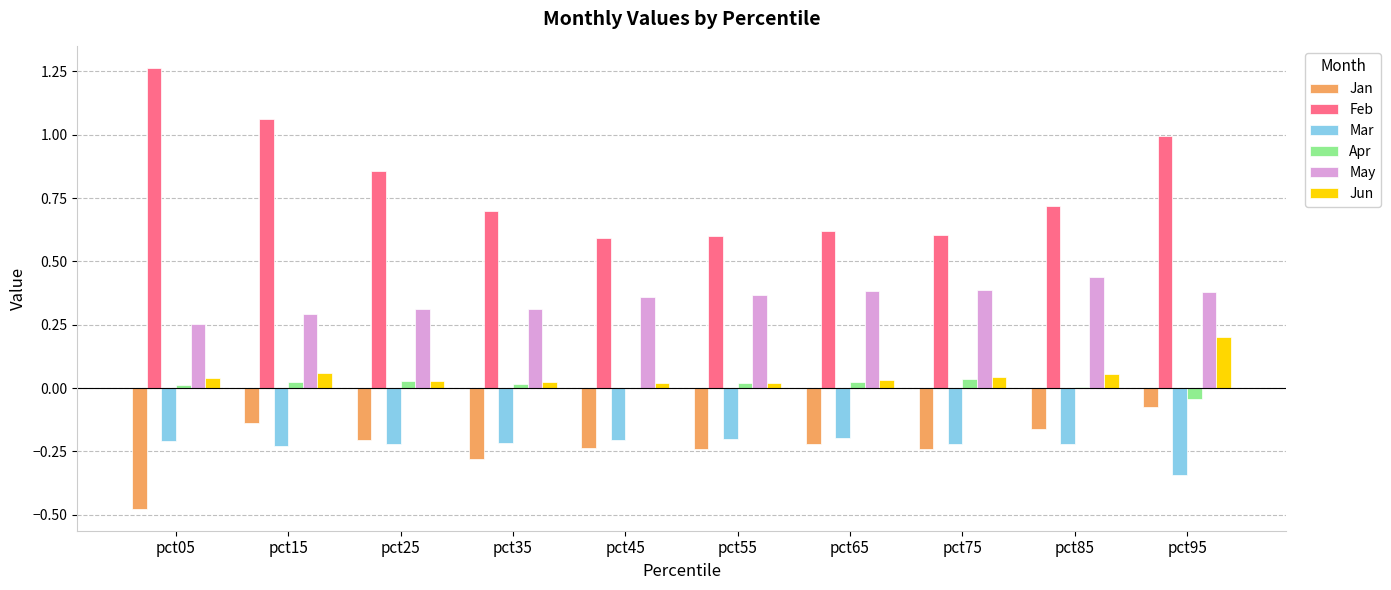

Between pct15 and pct85, which series saw the biggest shift?

Feb